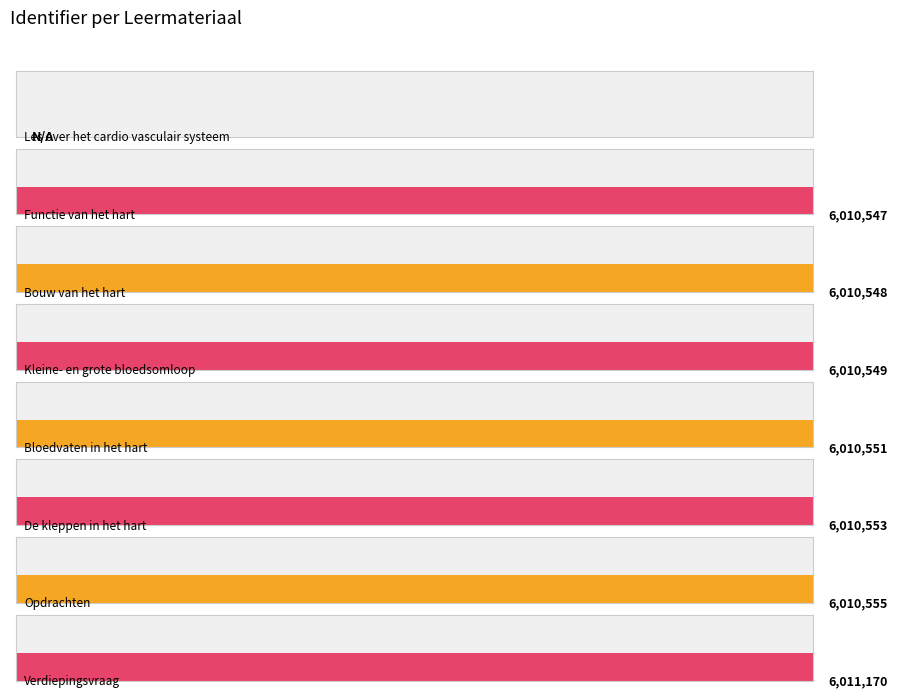

How many bars are there in total?

8